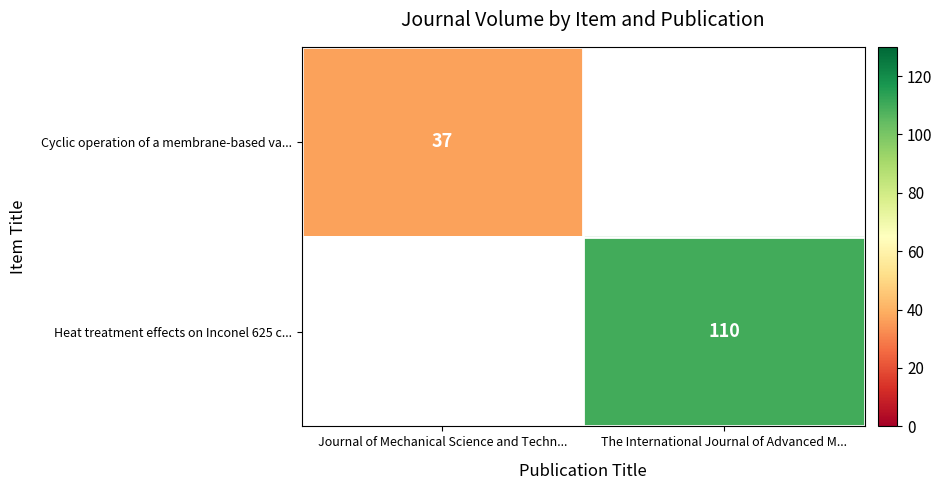

The Heat treatment effects on Inconel 625 c... series shows 36 at The International Journal of Advanced M.... True or false?

False